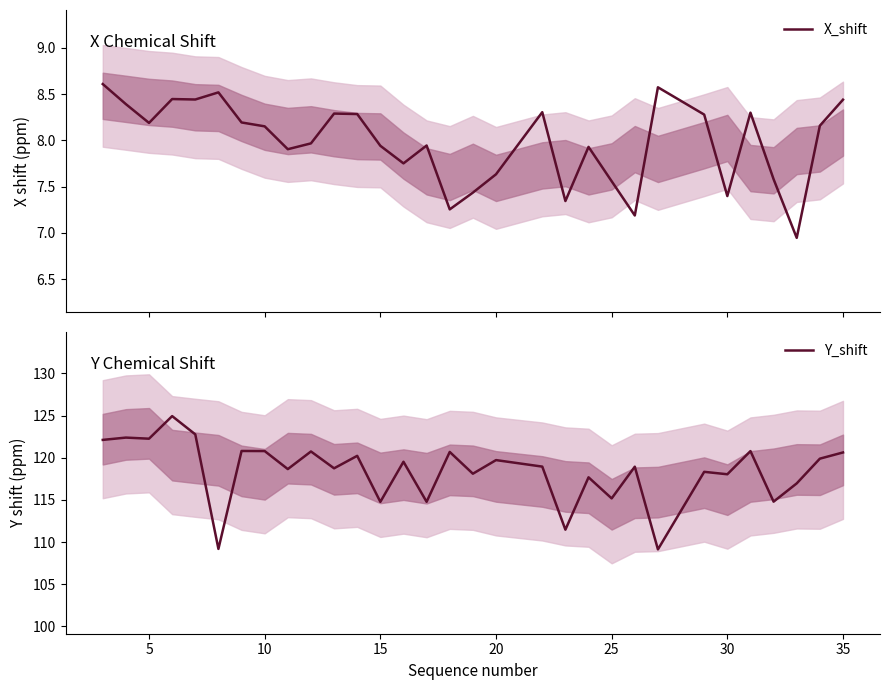

What is the difference between the highest and lowest values at 10?

114.1